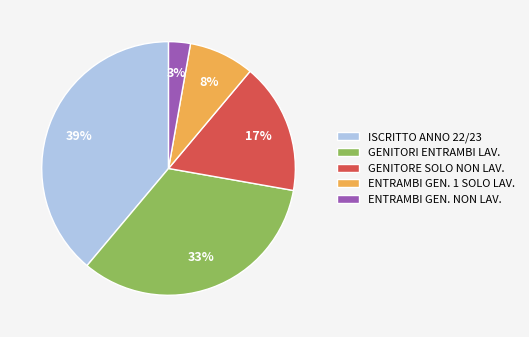

Which category has the biggest portion of the pie?

ISCRITTO ANNO 22/23